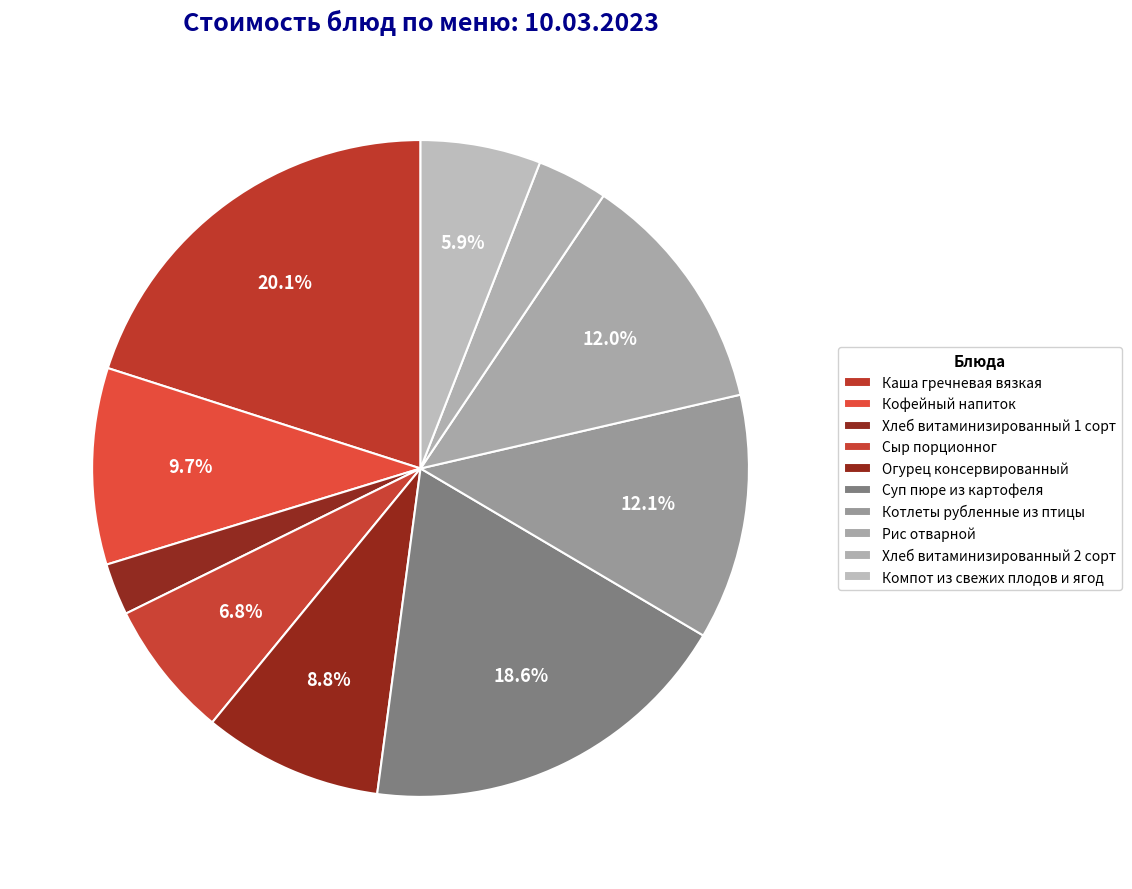

Which has a higher value, Котлеты рубленные из птицы or Хлеб витаминизированный 1 сорт?

Котлеты рубленные из птицы